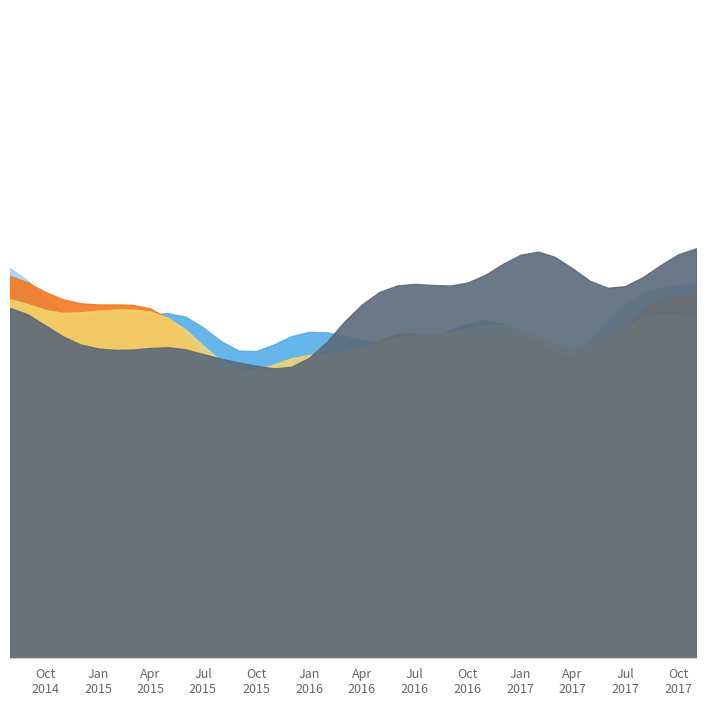

How many lines are shown in the chart?

6